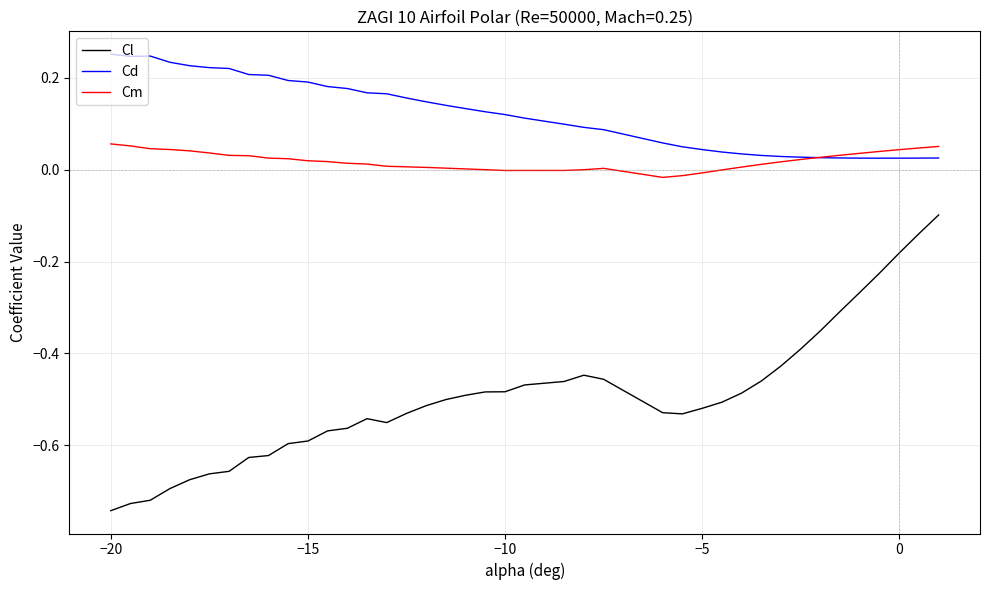

Rank the series by their maximum value, from highest to lowest.

Cd, Cm, Cl